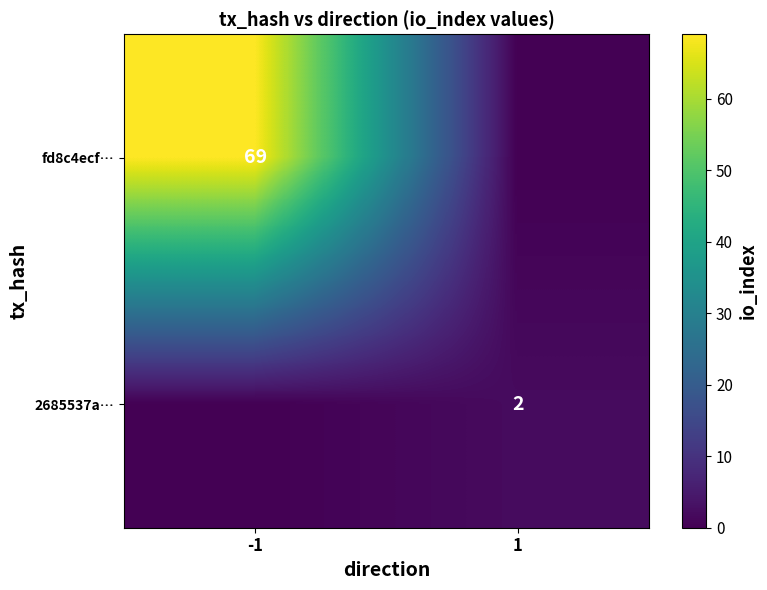

The value of 2685537a… at 1 is 2. True or false?

True